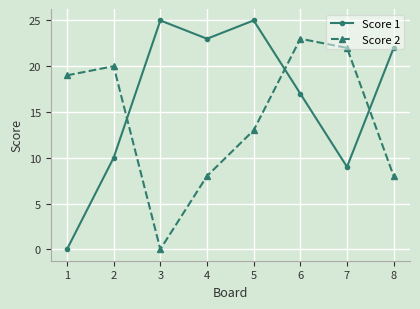

How many intersections are there between Score 2 and Score 1?

3